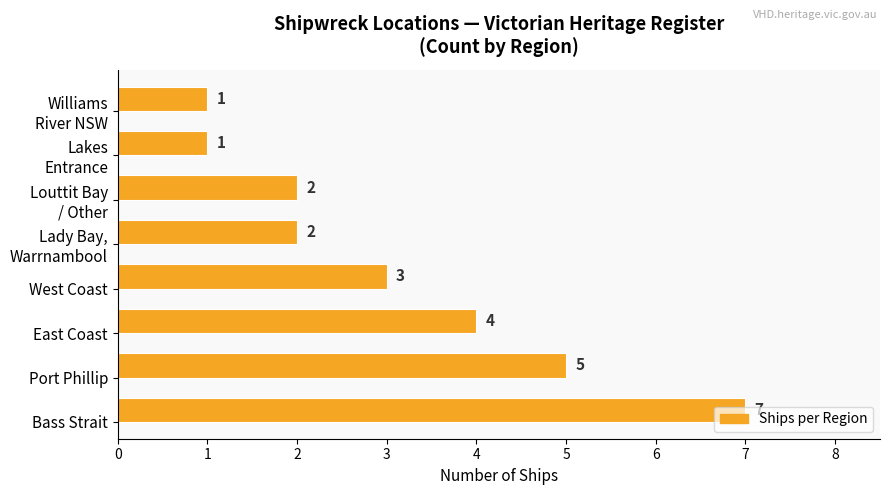

What is the average value?

3